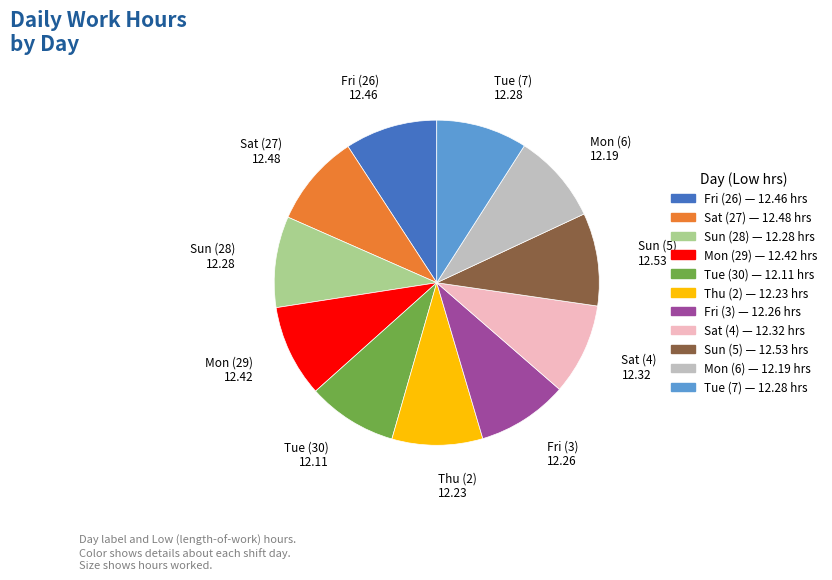

Do Thu (2) and Mon (6) together represent more than half of the pie?

No